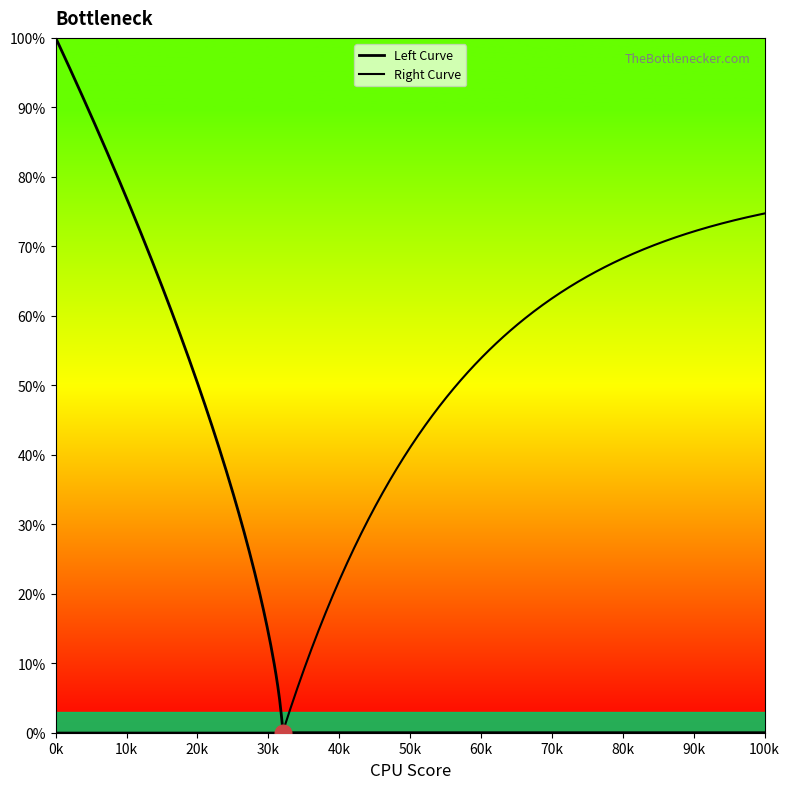

What is the difference between the second highest and minimum values in the Left Curve series?

90